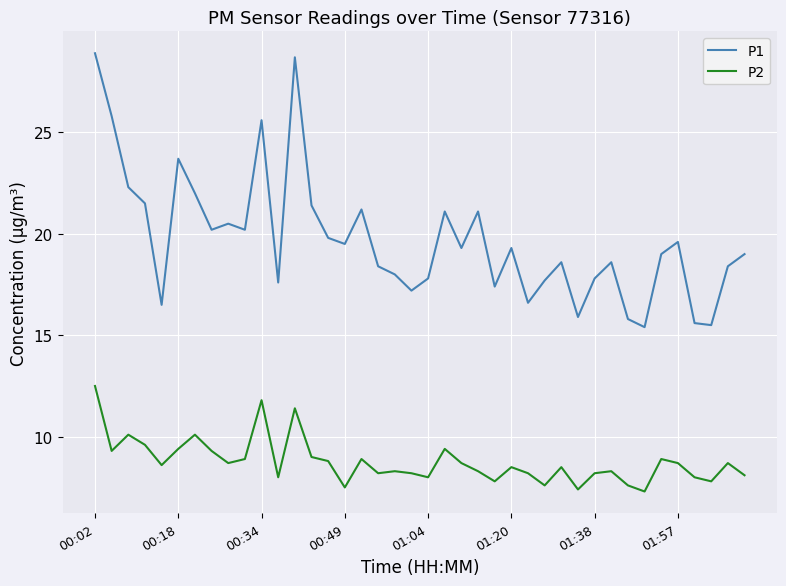

Is this an area chart (filled region under the line)?

No